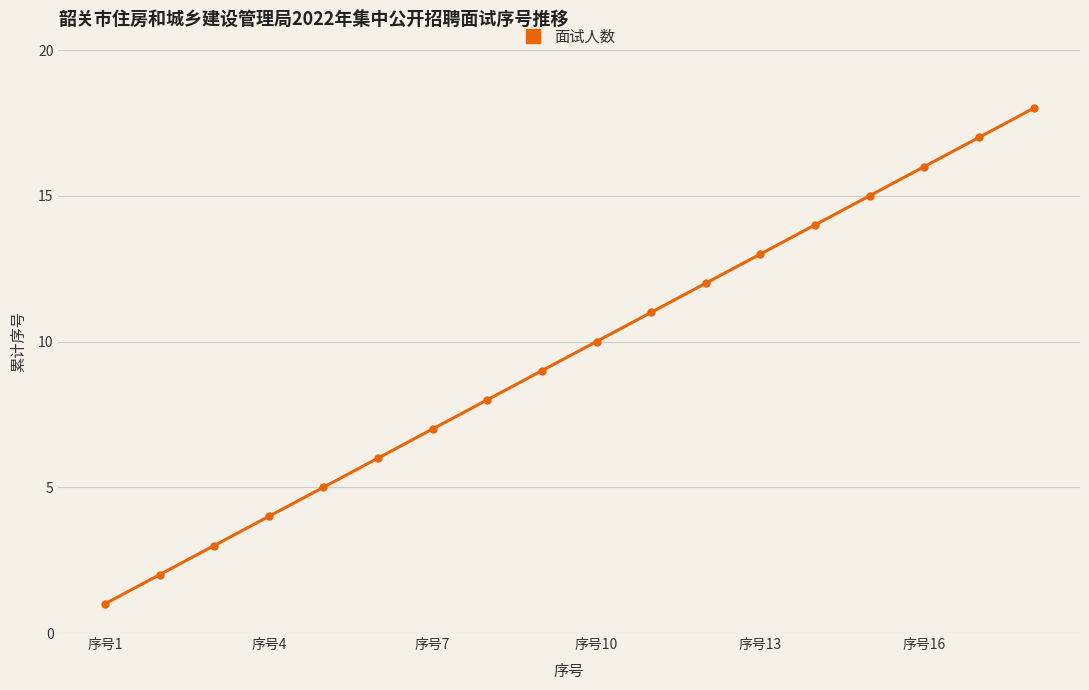

True or false: the data has more than 2 interior local peaks.

False